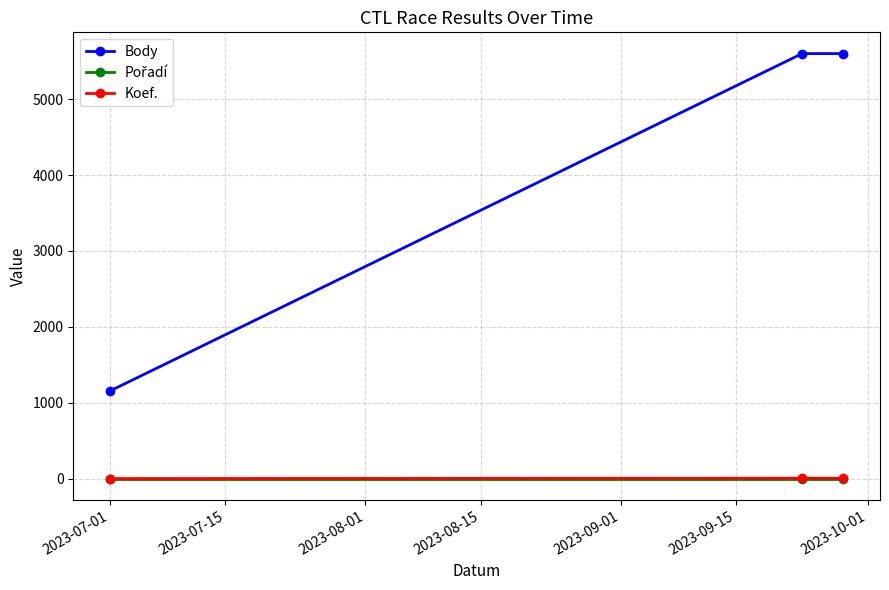

Which series has the largest total across all categories?

Body